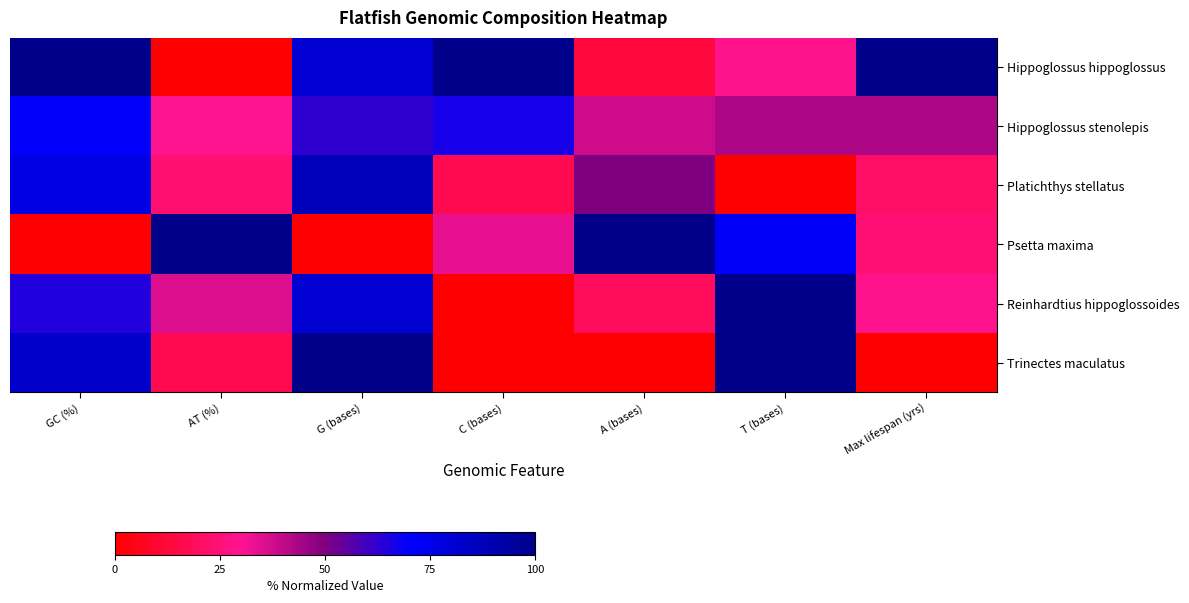

Between Max lifespan (yrs) and A (bases), which is larger?

Max lifespan (yrs)